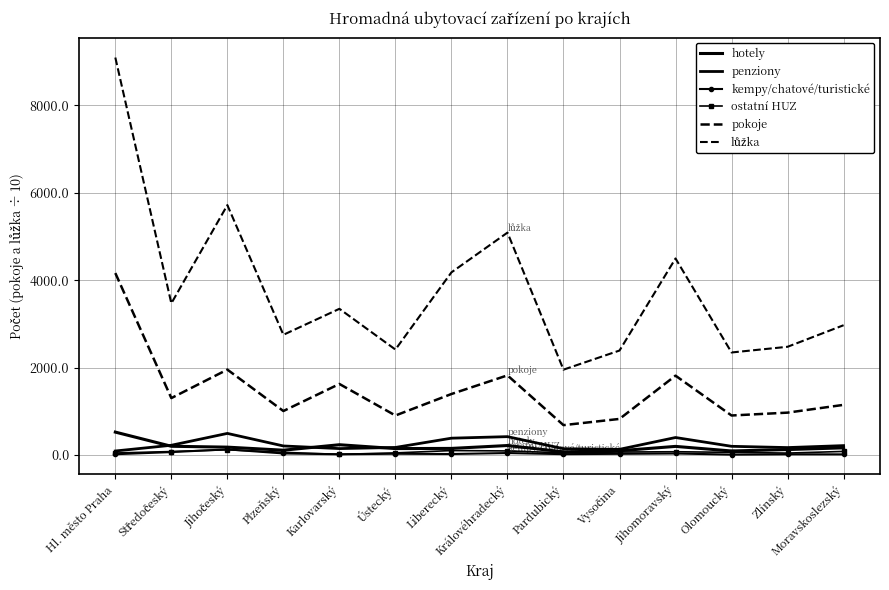

Where does the hotely series first go above 166?

Hl. město Praha